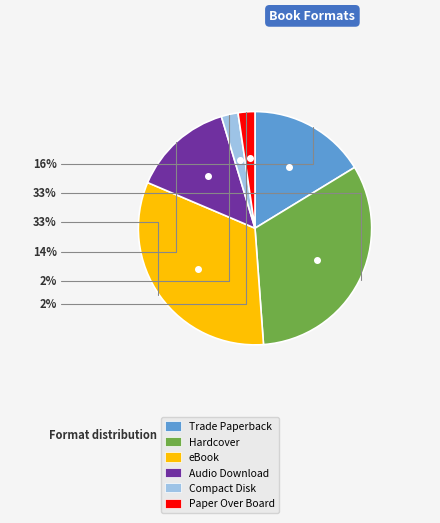

Is it true that Hardcover is 33% of the pie?

True